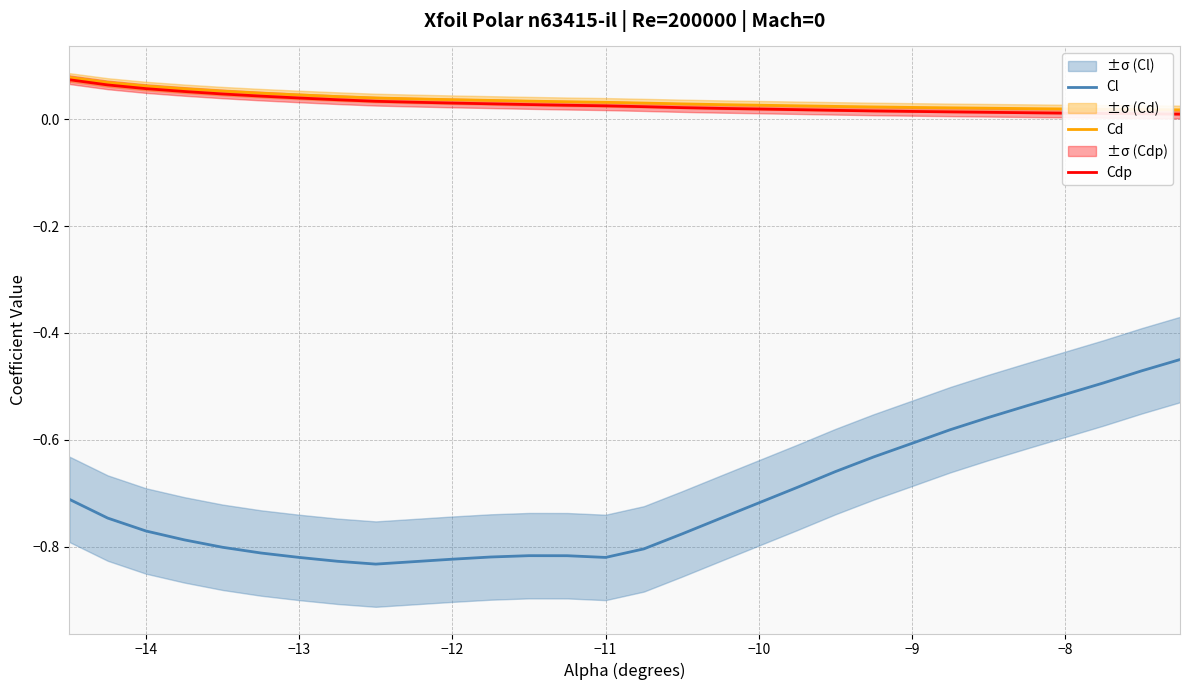

What are all the series names shown in the legend?

Cl, Cd, Cdp